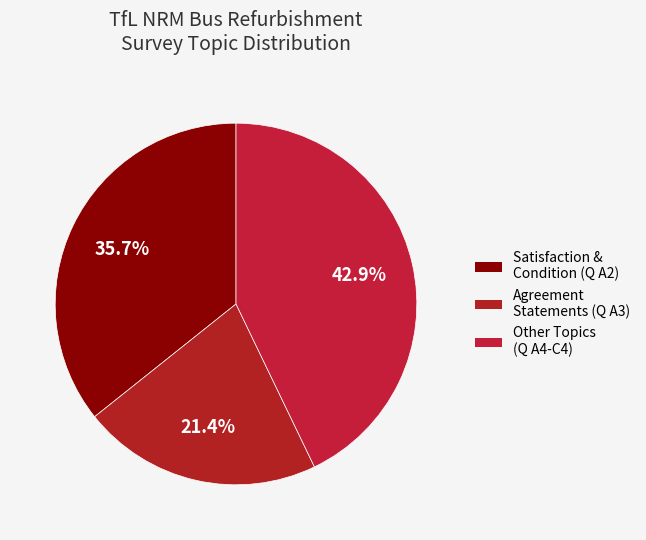

To the nearest percent, what is the average slice percentage?

33%